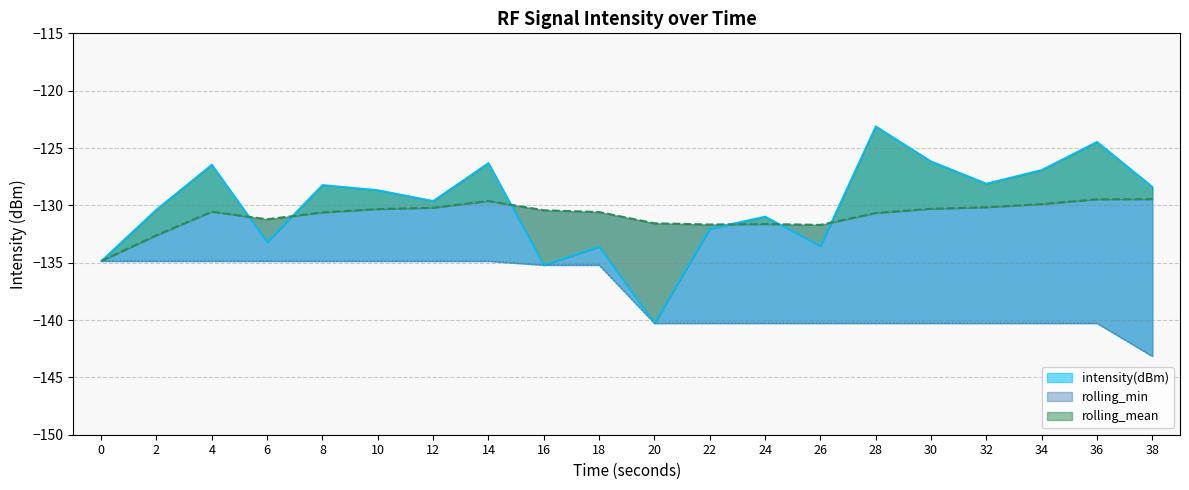

Where is rolling_min nearest to the value -139?

20